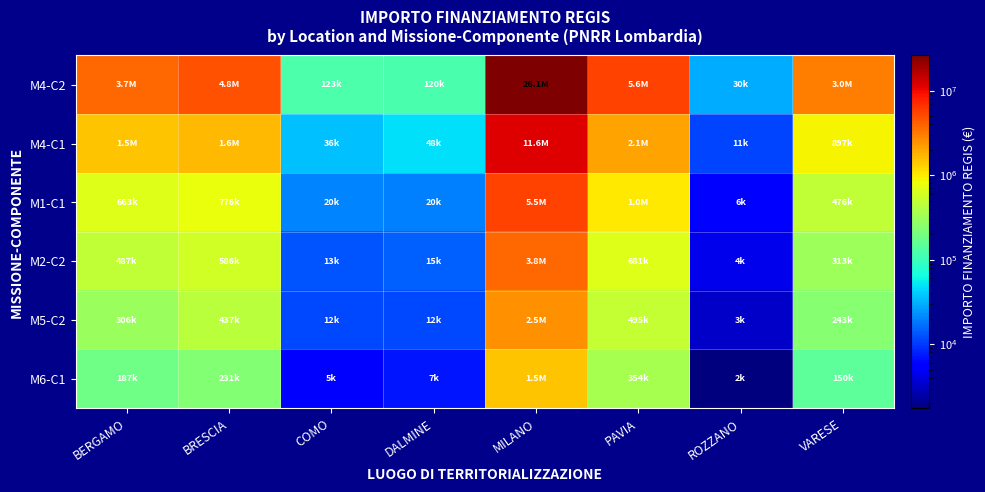

What is the difference between the highest and lowest values at MILANO?

24617036.6